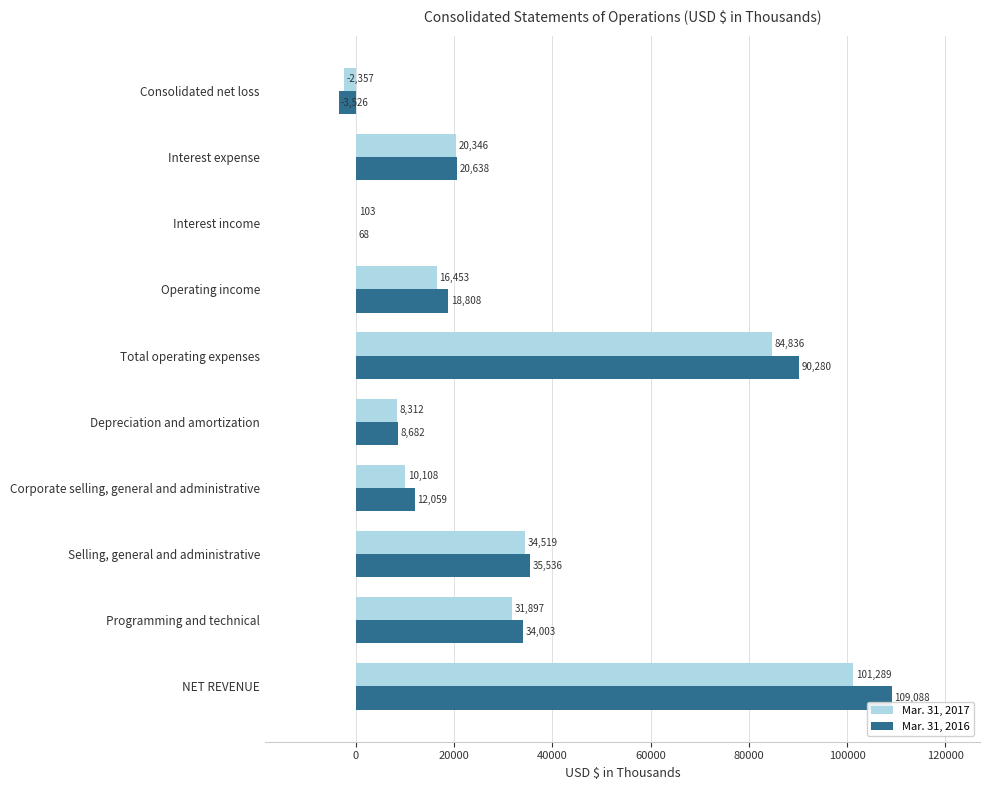

Is it true that Mar. 31, 2016 equals 90280 at Total operating expenses?

True